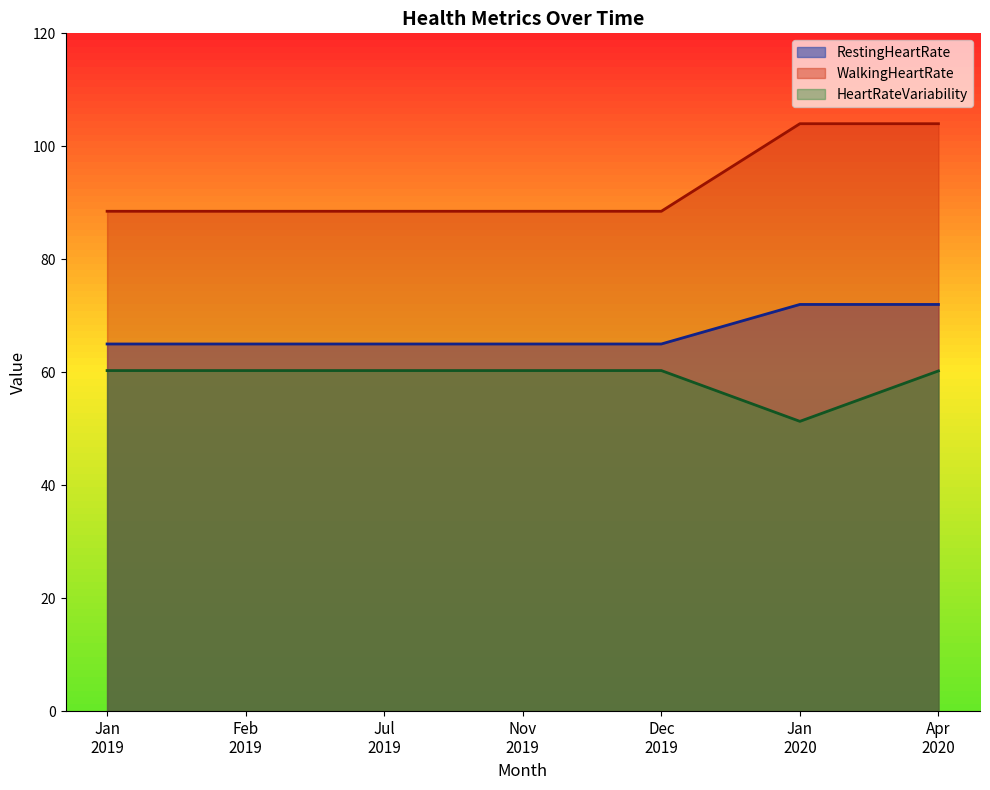

At how many categories does at least one series exceed 69?

7